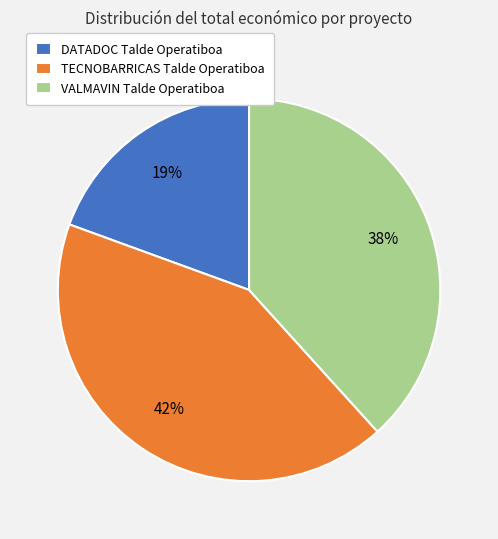

What is the largest slice in the pie chart?

TECNOBARRICAS Talde Operatiboa